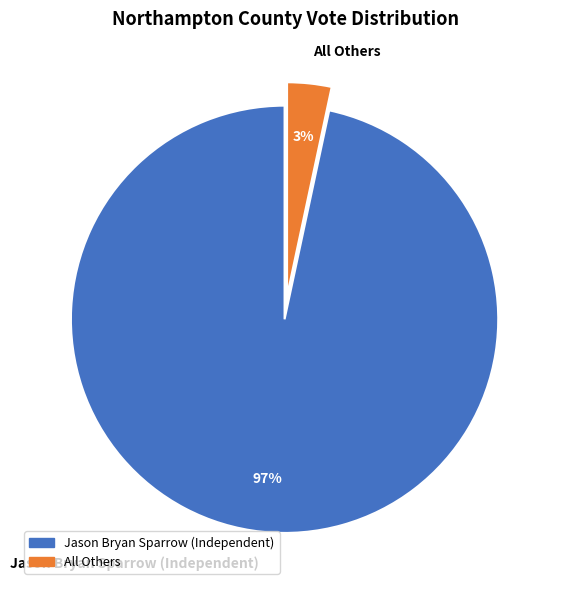

Which has a higher value, Jason Bryan Sparrow (Independent) or All Others?

Jason Bryan Sparrow (Independent)